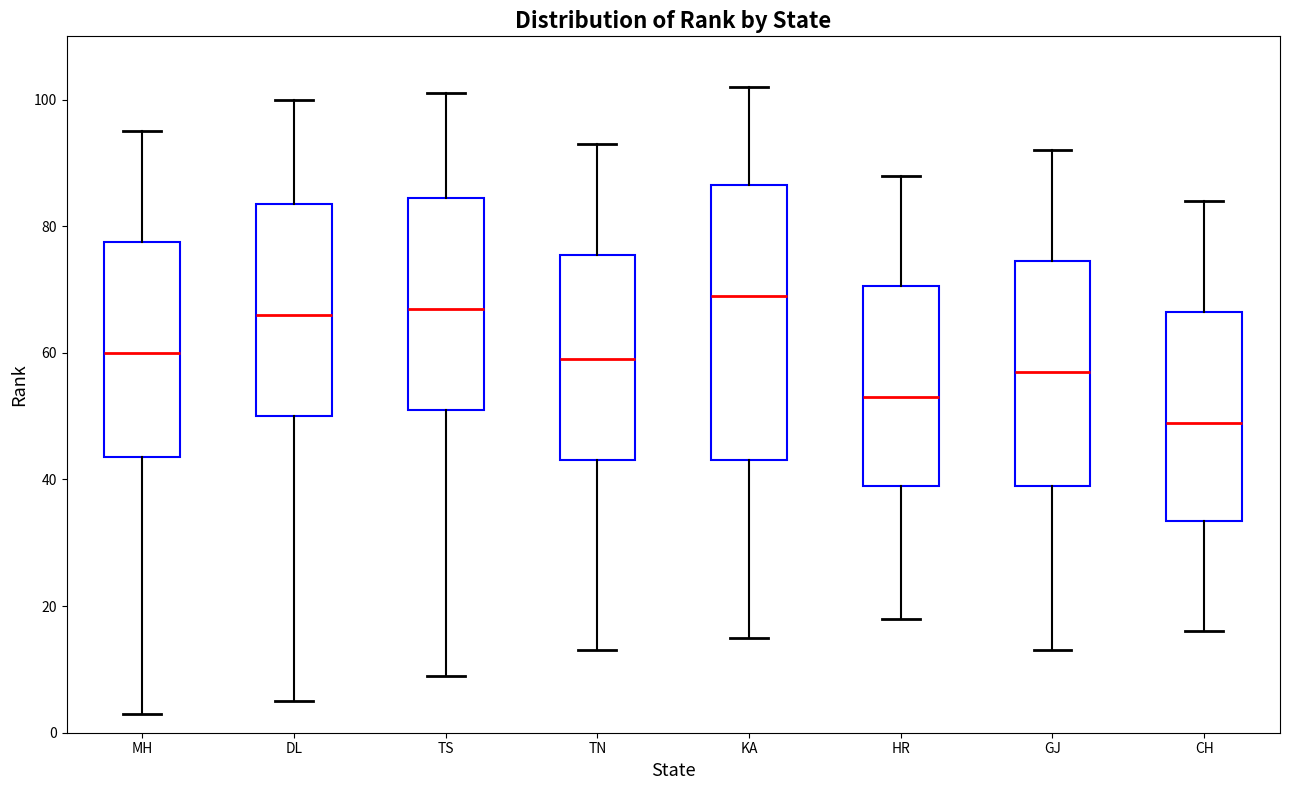

Reading left to right, transcribe this box plot: for each box, give where its median line is, the range the box spans, and where its two whiskers end, as read against the y-axis. The values are not printed on the chart, so give them approximately, as read against the axis.

MH: median 60, box 44 to 78, whiskers 4 to 96
DL: median 66, box 50 to 84, whiskers 6 to 100
TS: median 68, box 52 to 84, whiskers 10 to 102
TN: median 60, box 44 to 76, whiskers 14 to 94
KA: median 70, box 44 to 86, whiskers 16 to 102
HR: median 54, box 40 to 70, whiskers 18 to 88
GJ: median 58, box 40 to 74, whiskers 14 to 92
CH: median 50, box 34 to 66, whiskers 16 to 84